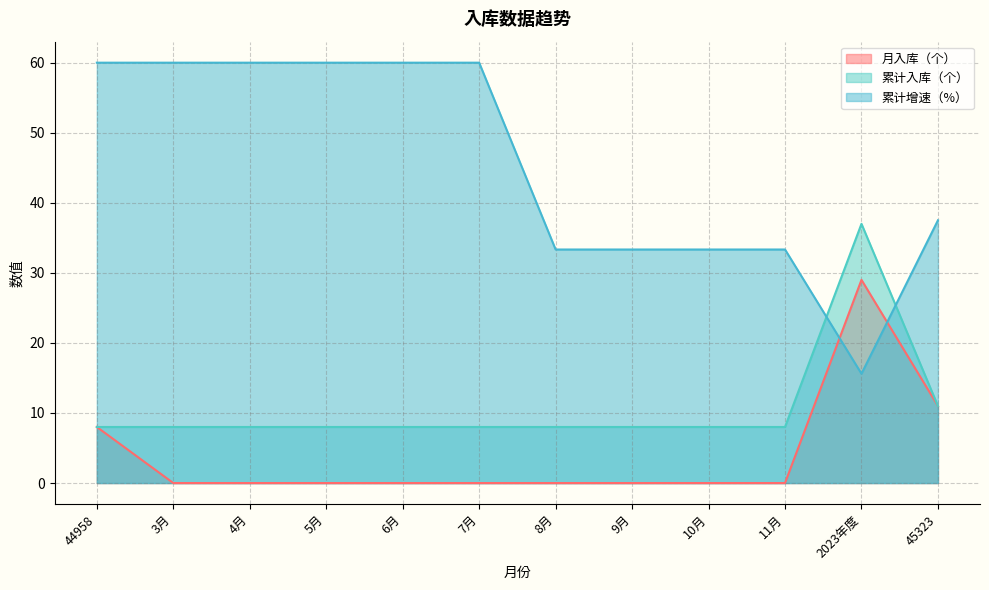

What is the average value of the 累计增速（%） series?

45.5